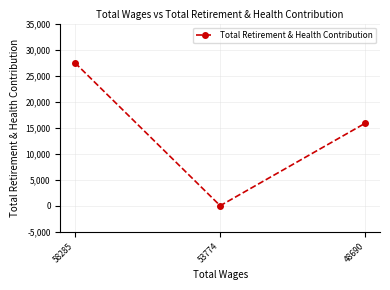

What is the value of the 3rd point from the left?

15877